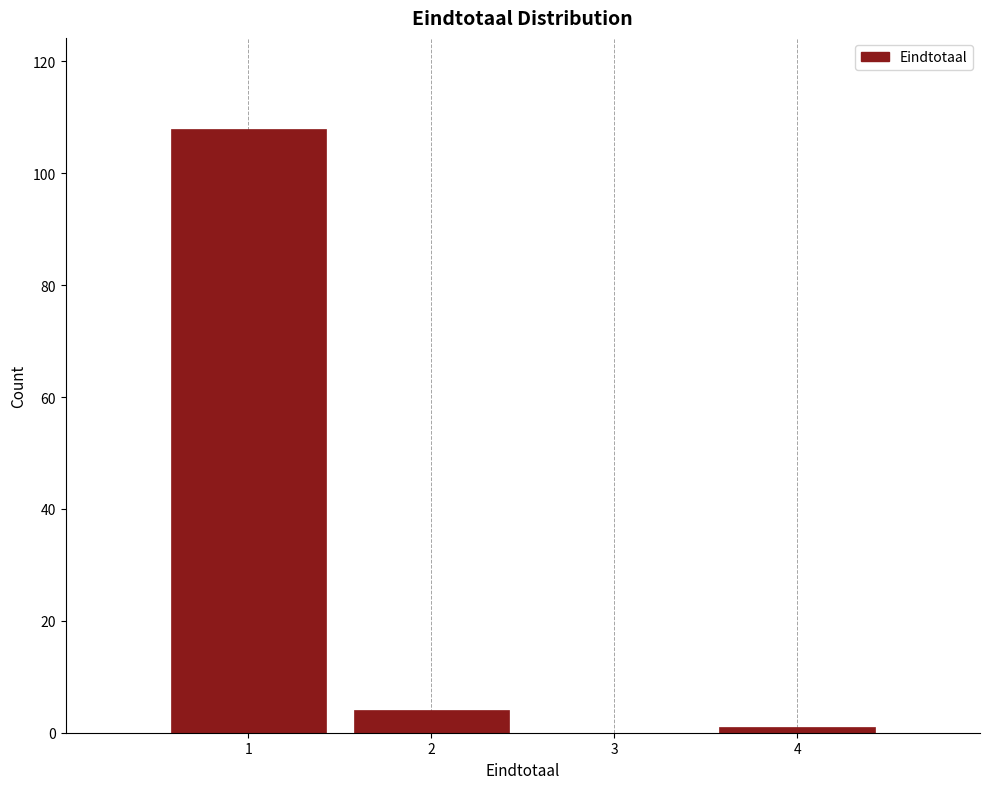

Over which range of the x-axis is the bar tallest?

0.5 to 1.5